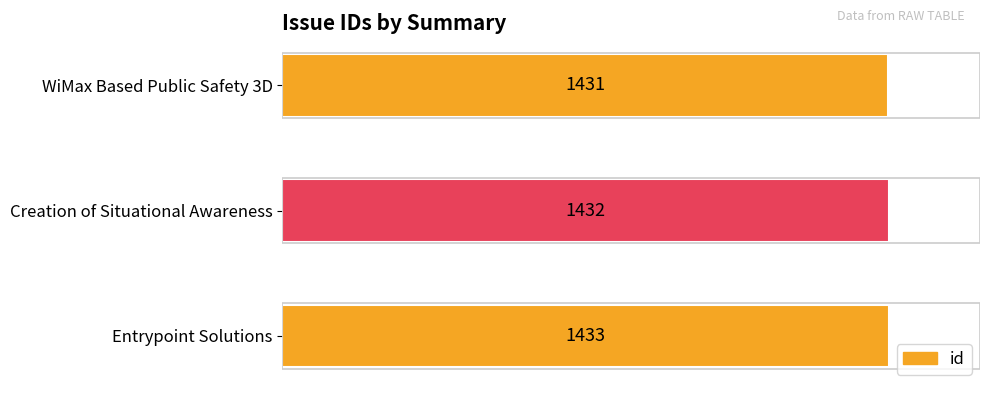

Reading top to bottom, extract all data points from this chart.

1431	1432	1433